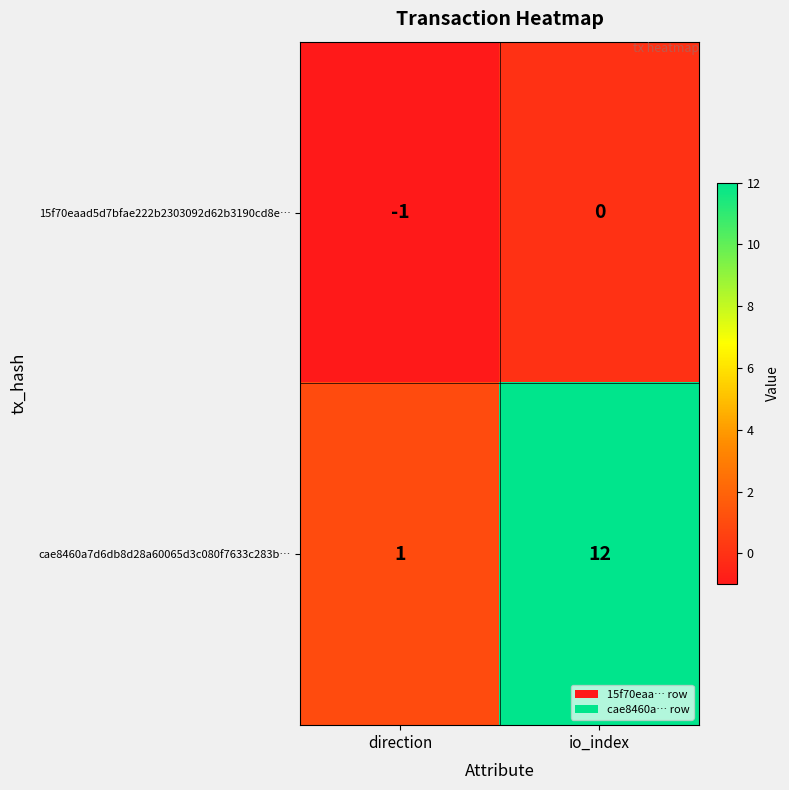

Rank the series by their average value, from highest to lowest.

cae8460a7d6db8d28a60065d3c080f7633c283b…, 15f70eaad5d7bfae222b2303092d62b3190cd8e…